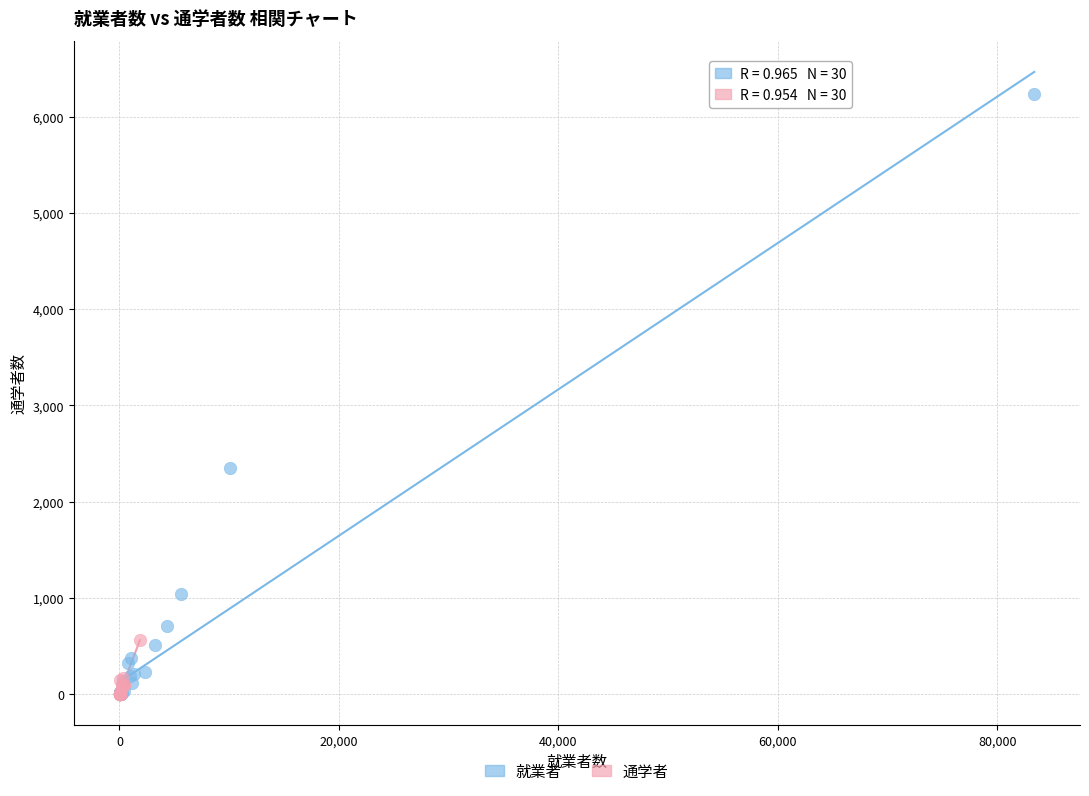

Which series reaches the maximum Y coordinate?

就業者